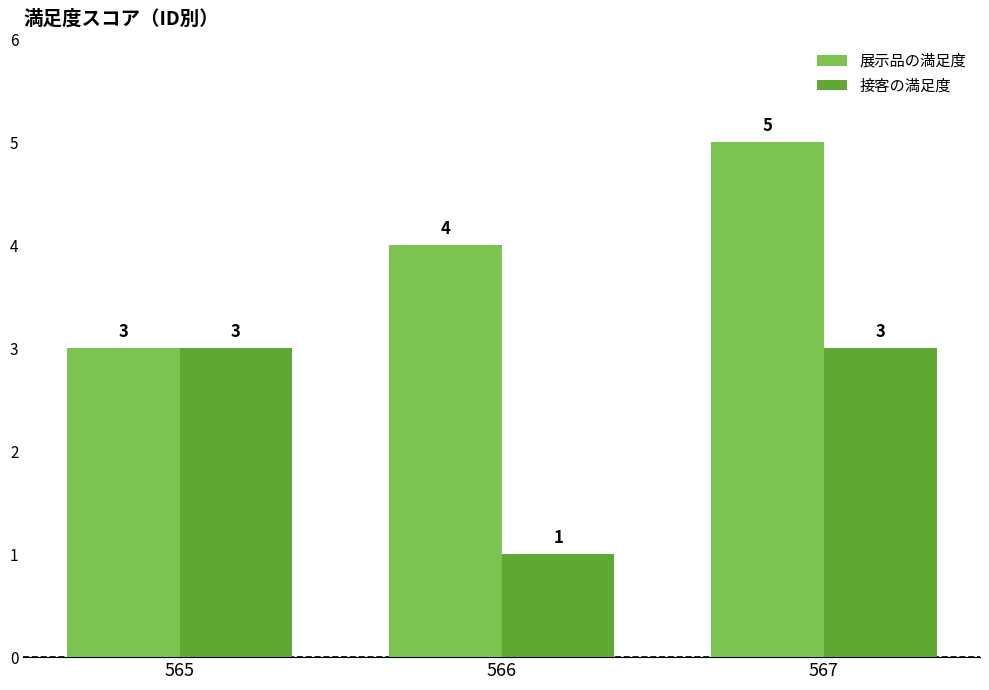

Count the 展示品の満足度 values in the range 3 to 5.

3